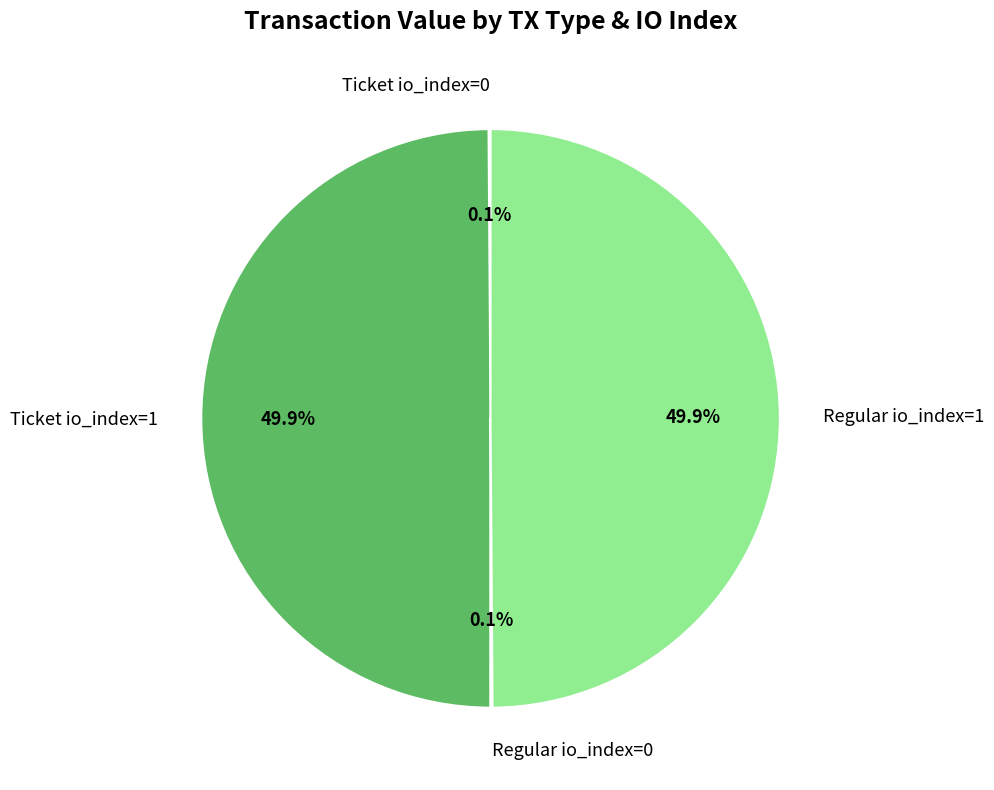

How much of the chart is everything except Regular io_index=1?

50.1%